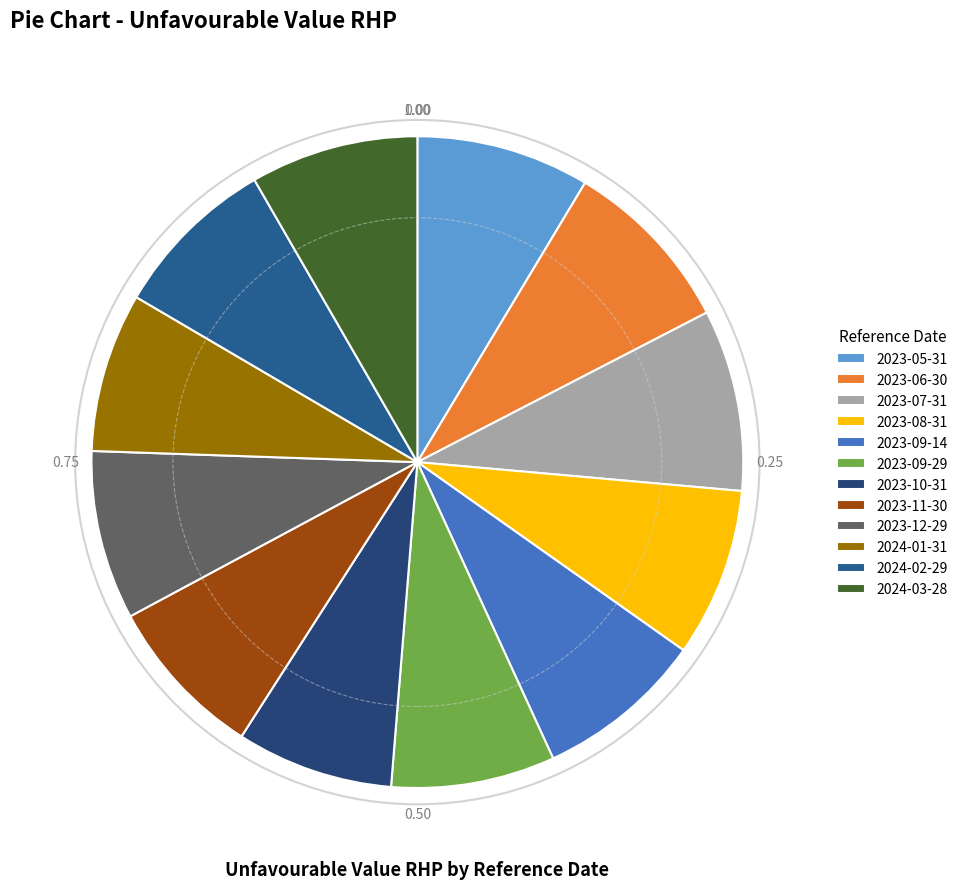

Rank the categories by value from highest to lowest.

2023-07-31, 2023-06-30, 2023-05-31, 2023-12-29, 2023-08-31, 2023-09-14, 2024-03-28, 2024-02-29, 2023-09-29, 2023-11-30, 2024-01-31, 2023-10-31